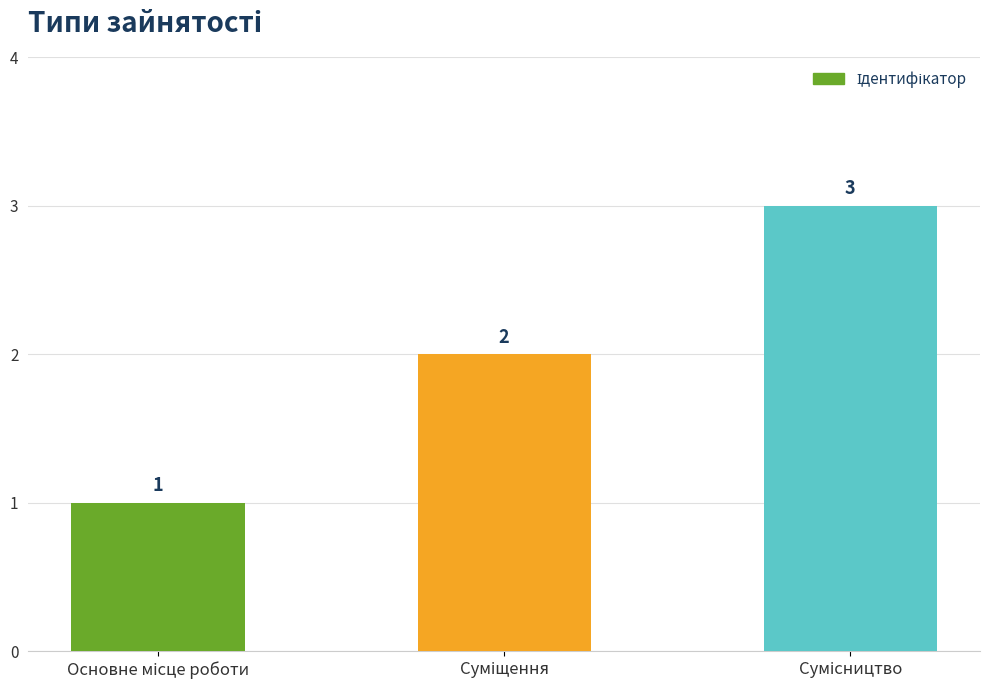

What is the sum of all values?

6